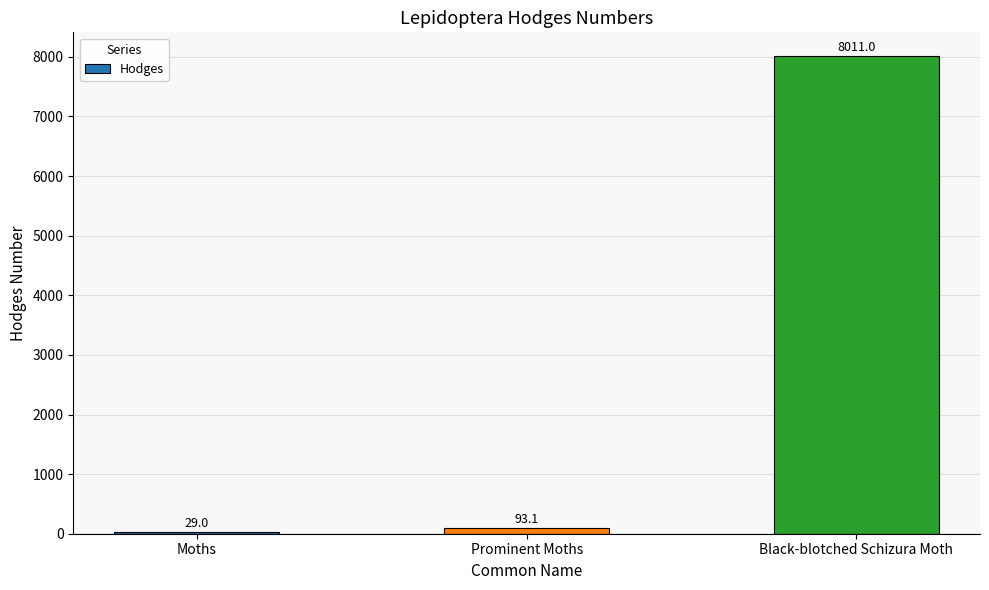

Is it true that the value at Black-blotched Schizura Moth is 8011.0?

True